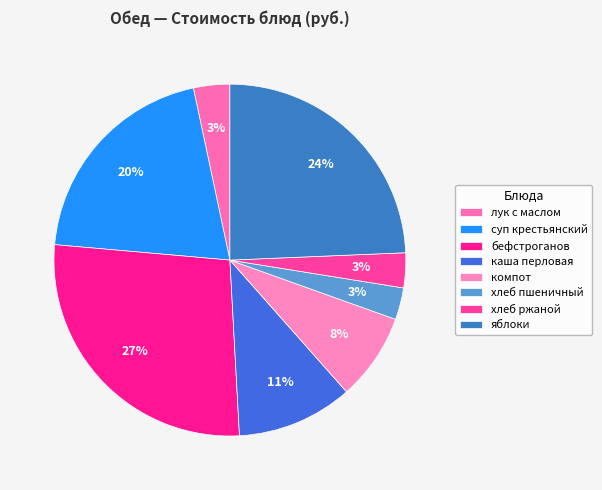

Is it true that хлеб пшеничный is 9% of the pie?

False